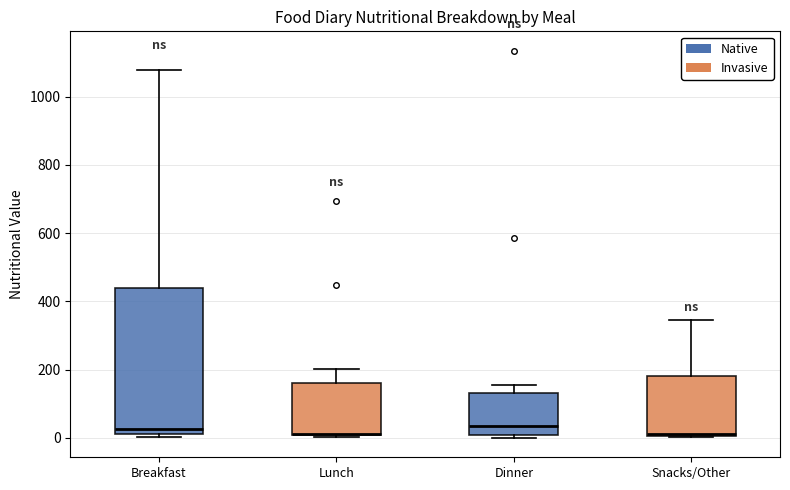

Reading left to right, transcribe this box plot: for each box, give where its median line is, the range the box spans, and where its two whiskers end, as read against the y-axis. The values are not printed on the chart, so give them approximately, as read against the axis.

Breakfast: median 20 (just above the box's lower edge), box 20 to 440, whiskers 0 to 1080
Lunch: median 20, box 0 to 160, whiskers 0 to 200
Dinner: median 40, box 0 to 140, whiskers 0 (just below the box's lower edge) to 160
Snacks/Other: median 20, box 0 to 180, whiskers 0 to 340